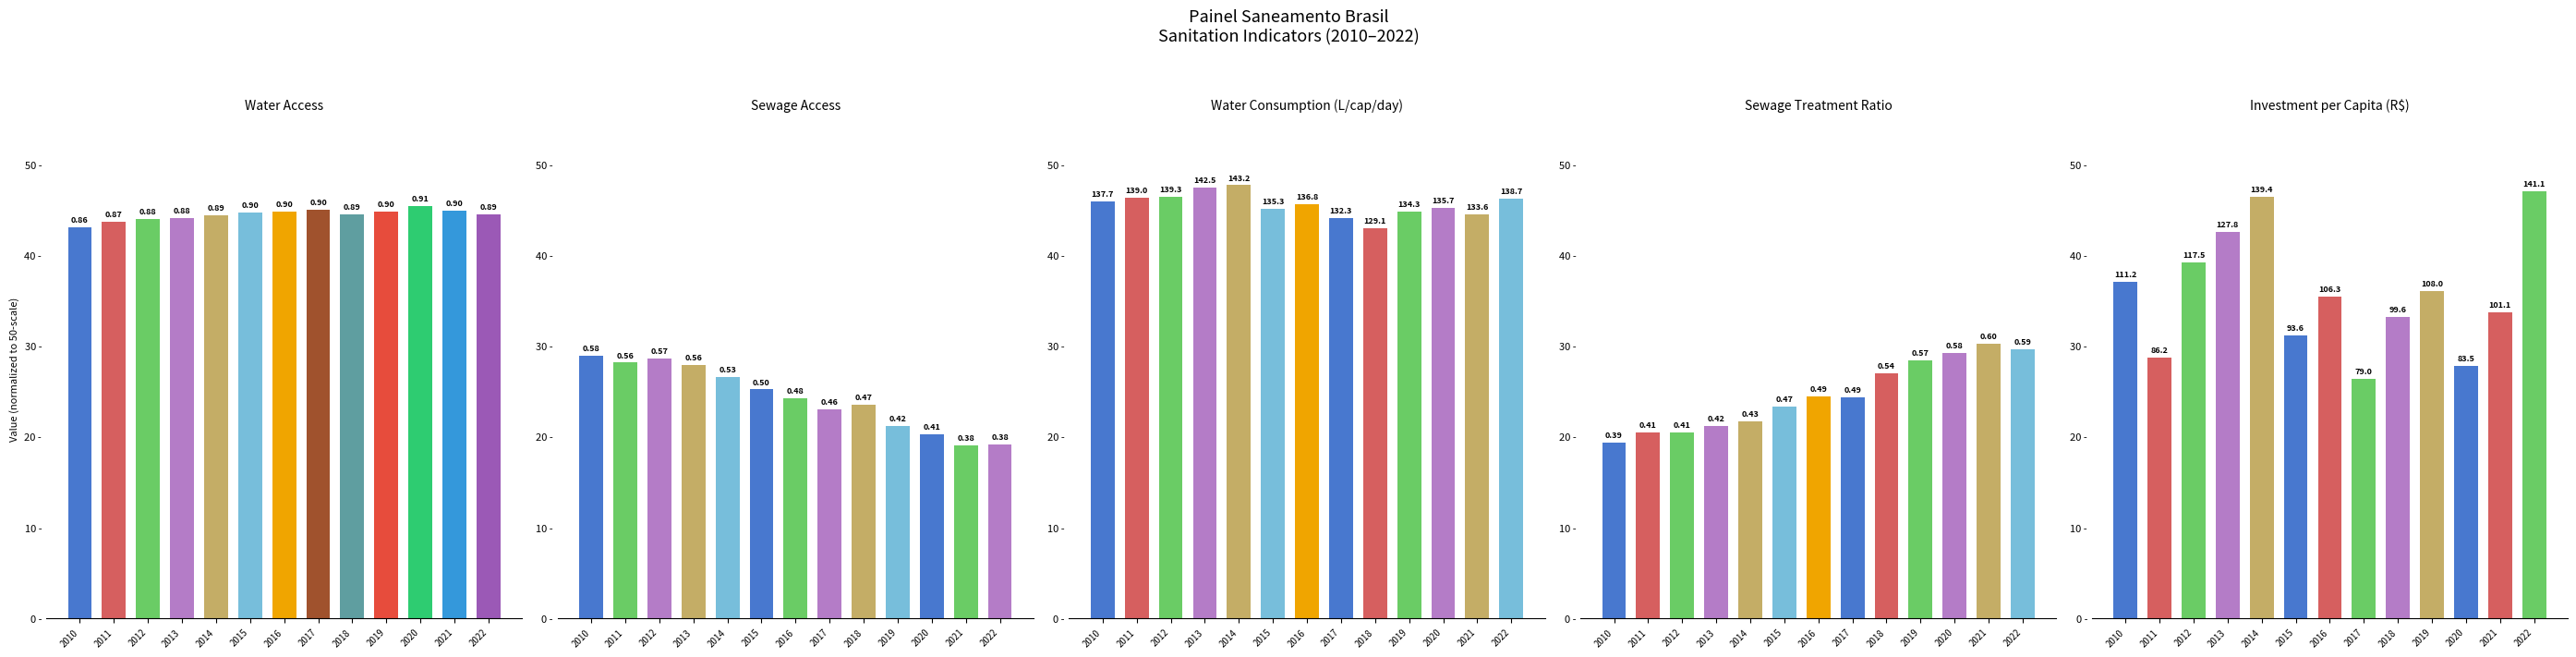

Reading right to left, what are all the values shown in this chart?

Water Access: 2022=44.5	2021=45.0	2020=45.5	2019=44.9	2018=44.5	2017=45.1	2016=44.9	2015=44.8	2014=44.5	2013=44.1	2012=44.0	2011=43.6	2010=43.1
Sewage Access: 2022=19.1	2021=19.1	2020=20.2	2019=21.1	2018=23.5	2017=23.1	2016=24.2	2015=25.2	2014=26.6	2013=27.9	2012=28.6	2011=28.1	2010=28.9
Water Consumption: 2022=46.2	2021=44.5	2020=45.2	2019=44.8	2018=43.0	2017=44.1	2016=45.6	2015=45.1	2014=47.7	2013=47.5	2012=46.4	2011=46.3	2010=45.9
Sewage Treatment Ratio: 2022=29.6	2021=30.2	2020=29.2	2019=28.4	2018=27.0	2017=24.3	2016=24.4	2015=23.4	2014=21.6	2013=21.1	2012=20.4	2011=20.4	2010=19.3
Investment per Capita: 2022=47.0	2021=33.7	2020=27.8	2019=36.0	2018=33.2	2017=26.3	2016=35.4	2015=31.2	2014=46.5	2013=42.6	2012=39.2	2011=28.7	2010=37.1